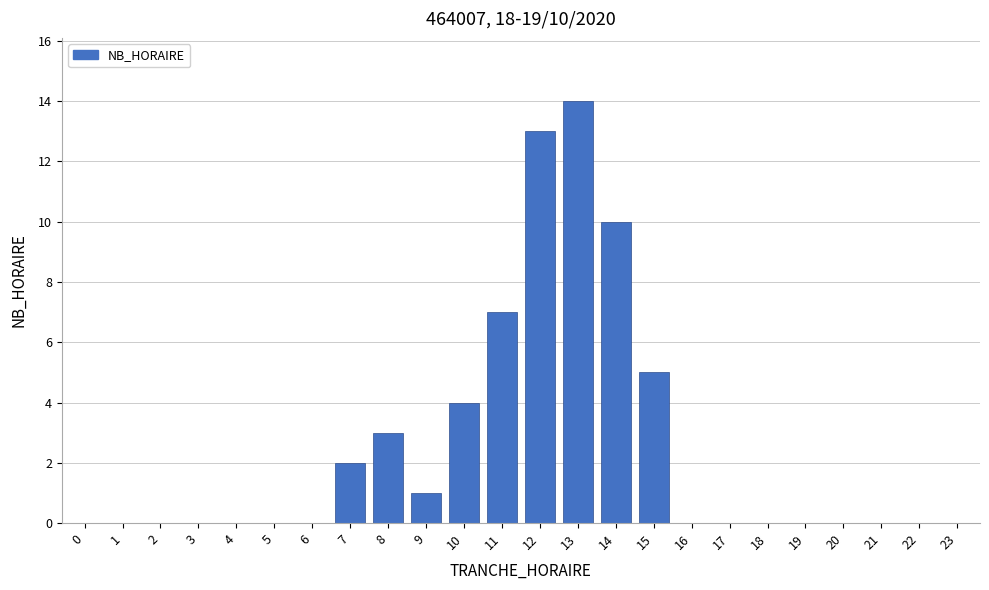

Reading left to right, extract all data points from this chart.

0=0	1=0	2=0	3=0	4=0	5=0	6=0	7=2	8=3	9=1	10=4	11=7	12=13	13=14	14=10	15=5	16=0	17=0	18=0	19=0	20=0	21=0	22=0	23=0